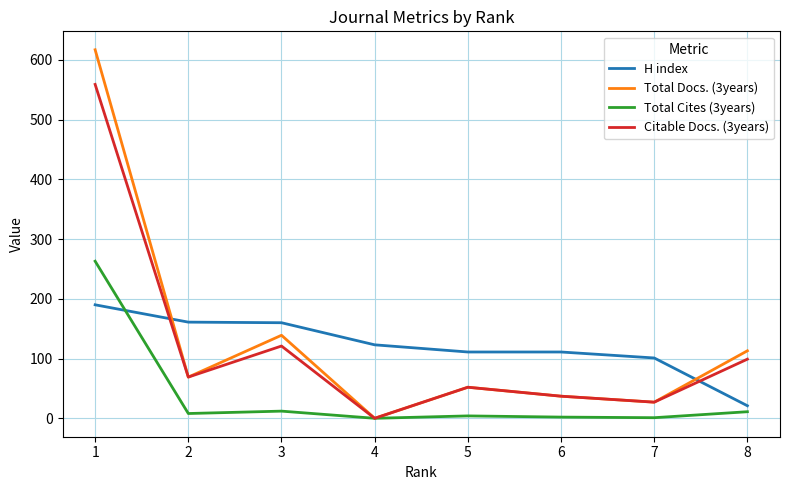

At which label does H index reach its peak?

1